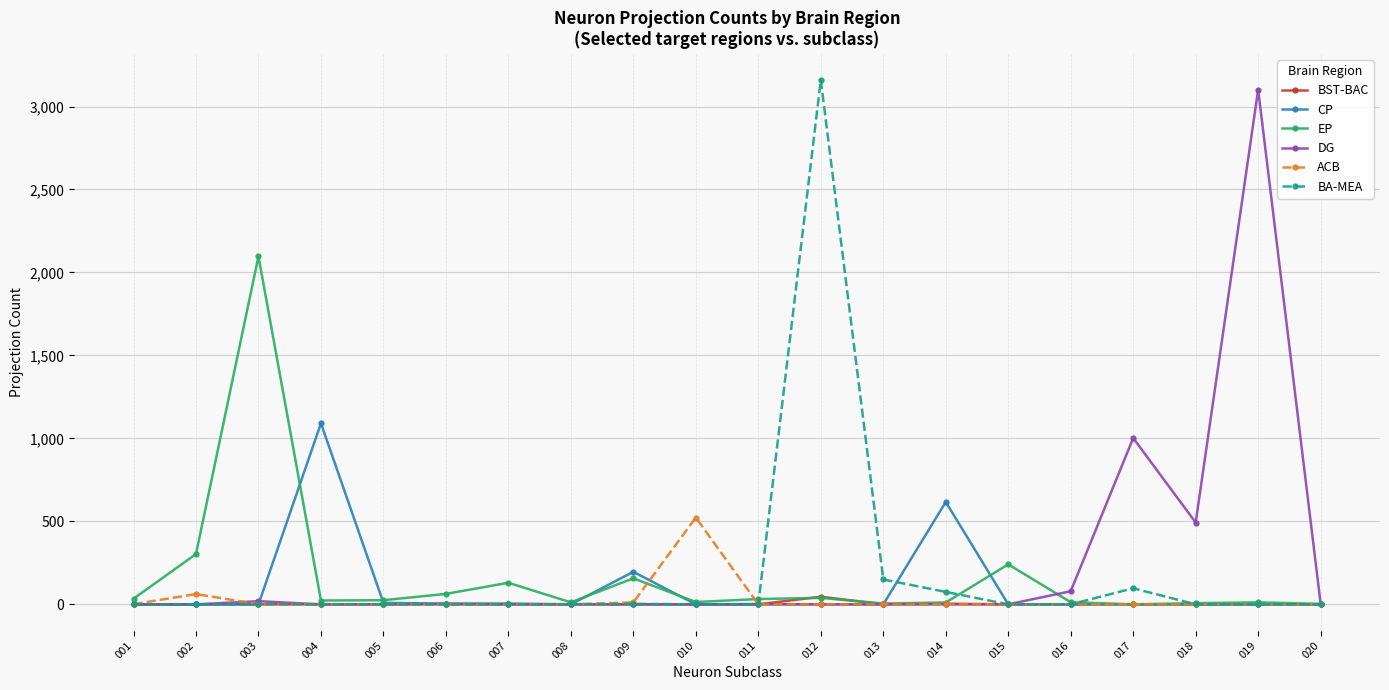

Which series has the largest range (max minus min)?

BA-MEA